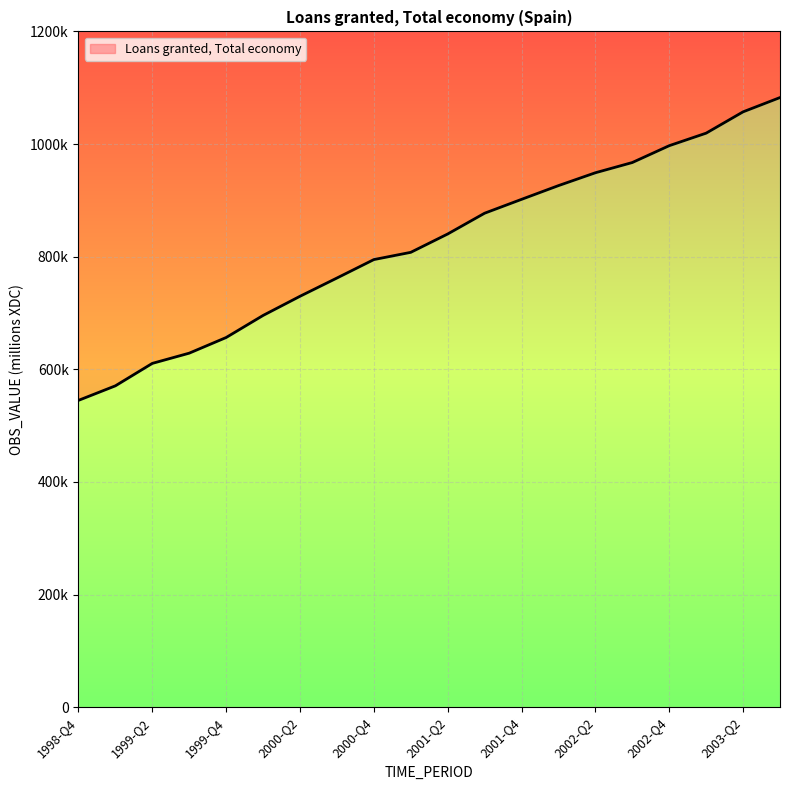

Rank the categories by value from lowest to highest.

1998-Q4, 1999-Q1, 1999-Q2, 1999-Q3, 1999-Q4, 2000-Q1, 2000-Q2, 2000-Q3, 2000-Q4, 2001-Q1, 2001-Q2, 2001-Q3, 2001-Q4, 2002-Q1, 2002-Q2, 2002-Q3, 2002-Q4, 2003-Q1, 2003-Q2, 2003-Q3